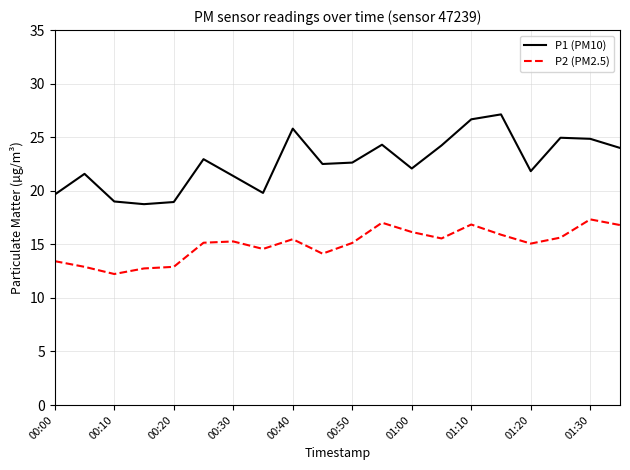

Which series has the largest range (max minus min)?

P1 (PM10)